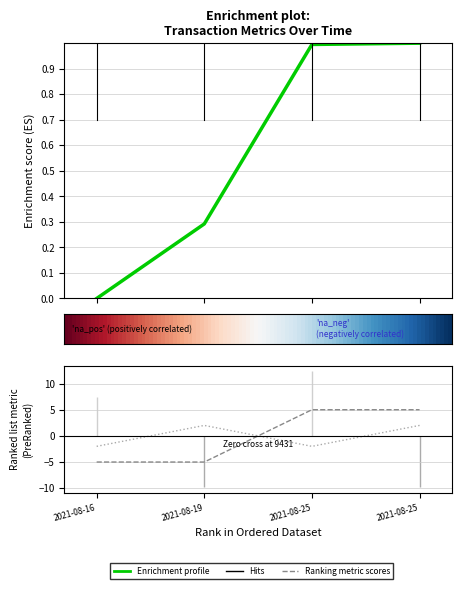

The BlockHeight series shows 0.3 at 2021-08-25. True or false?

False